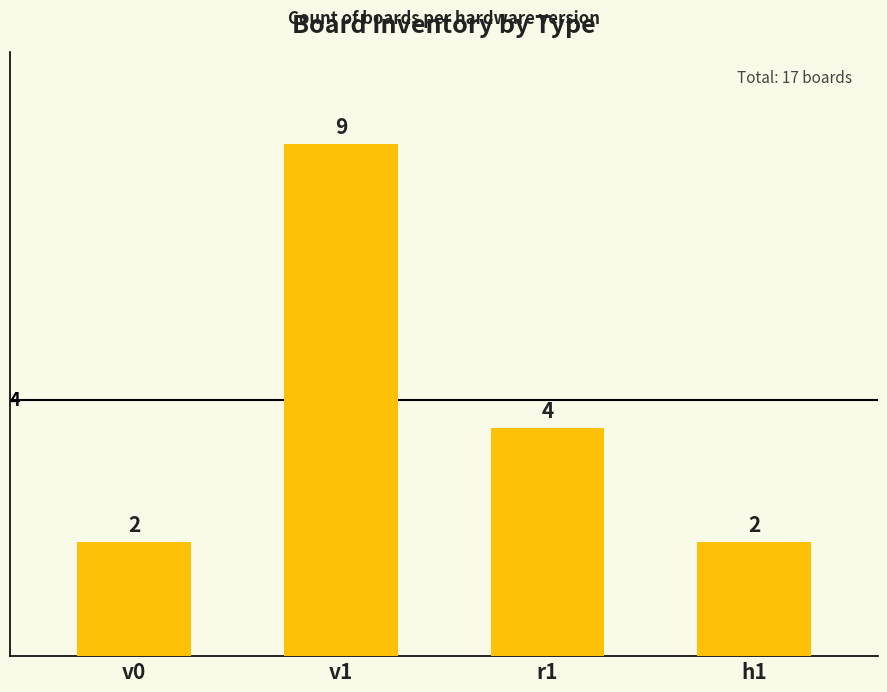

What is the label of the 2nd bar from the right?

r1